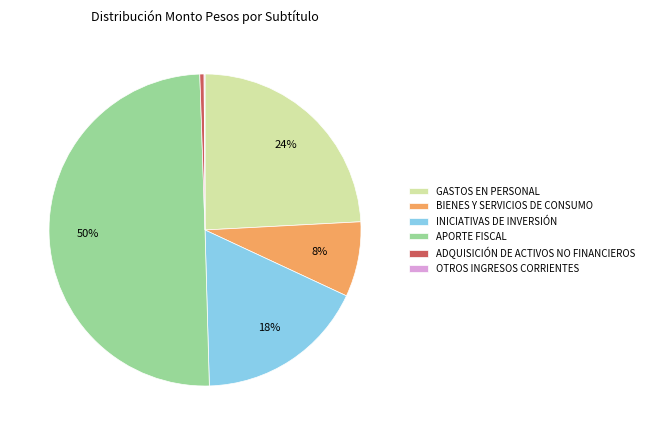

To the nearest percent, what portion does GASTOS EN PERSONAL represent?

24%